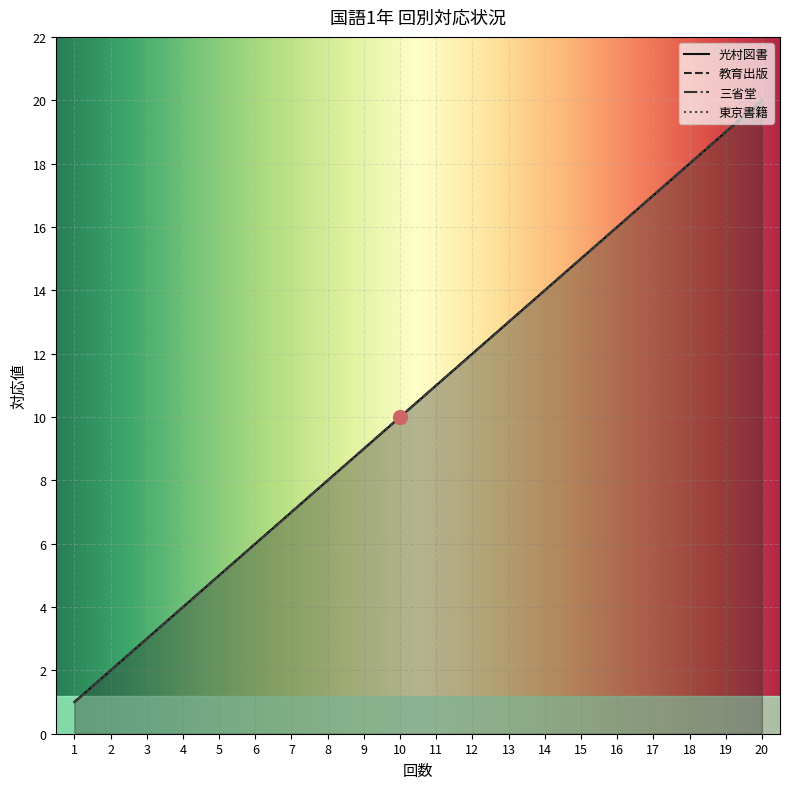

At how many categories does at least one series exceed 10?

10